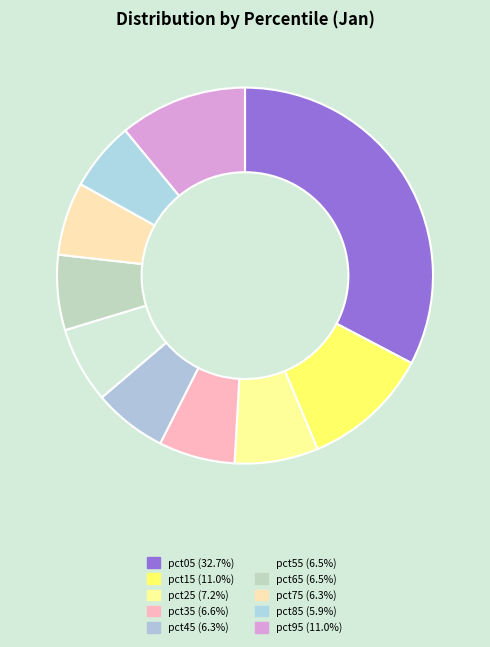

To the nearest percent, what is the difference between the largest and smallest slice percentages?

27%